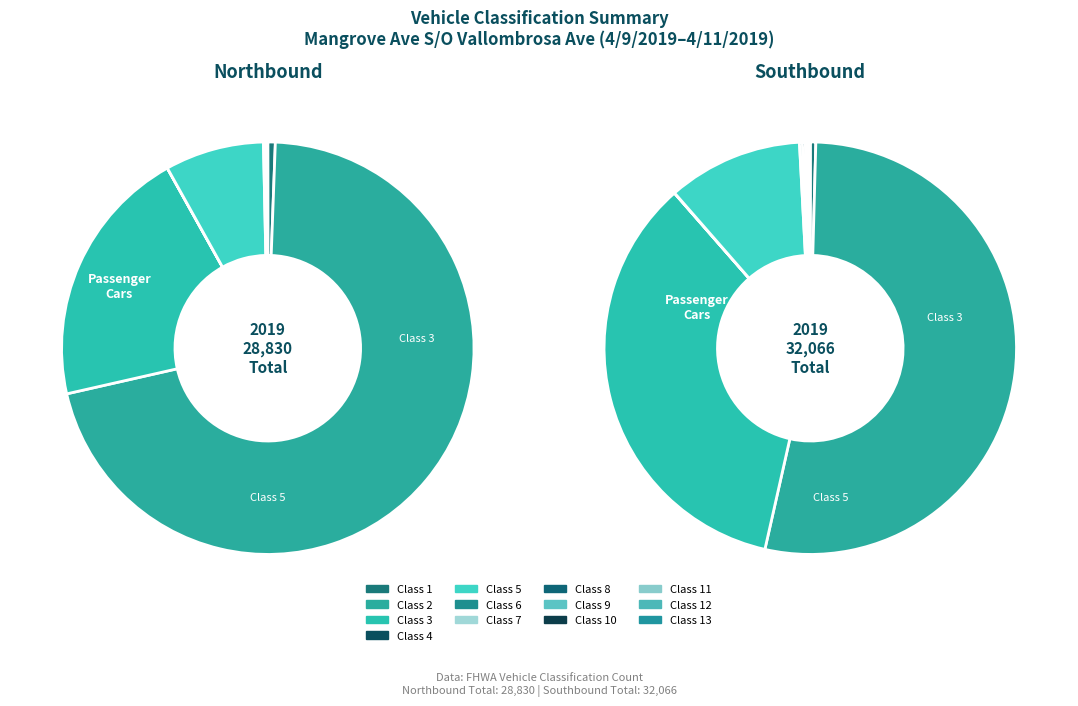

Is it true that Class 10 is 15% of the pie?

False